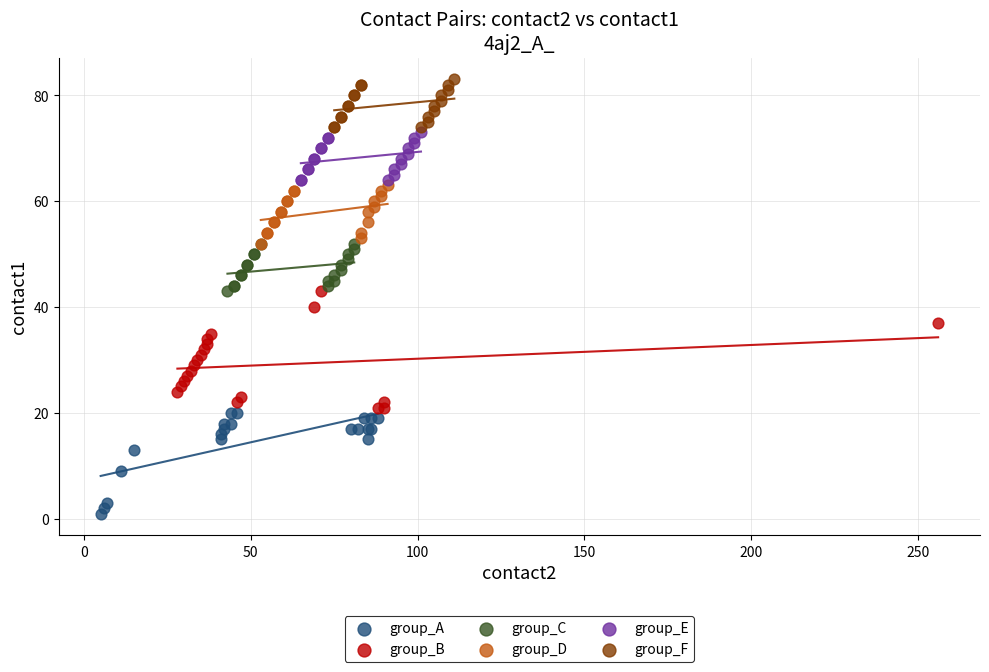

Which series reaches the minimum Y coordinate?

group_A